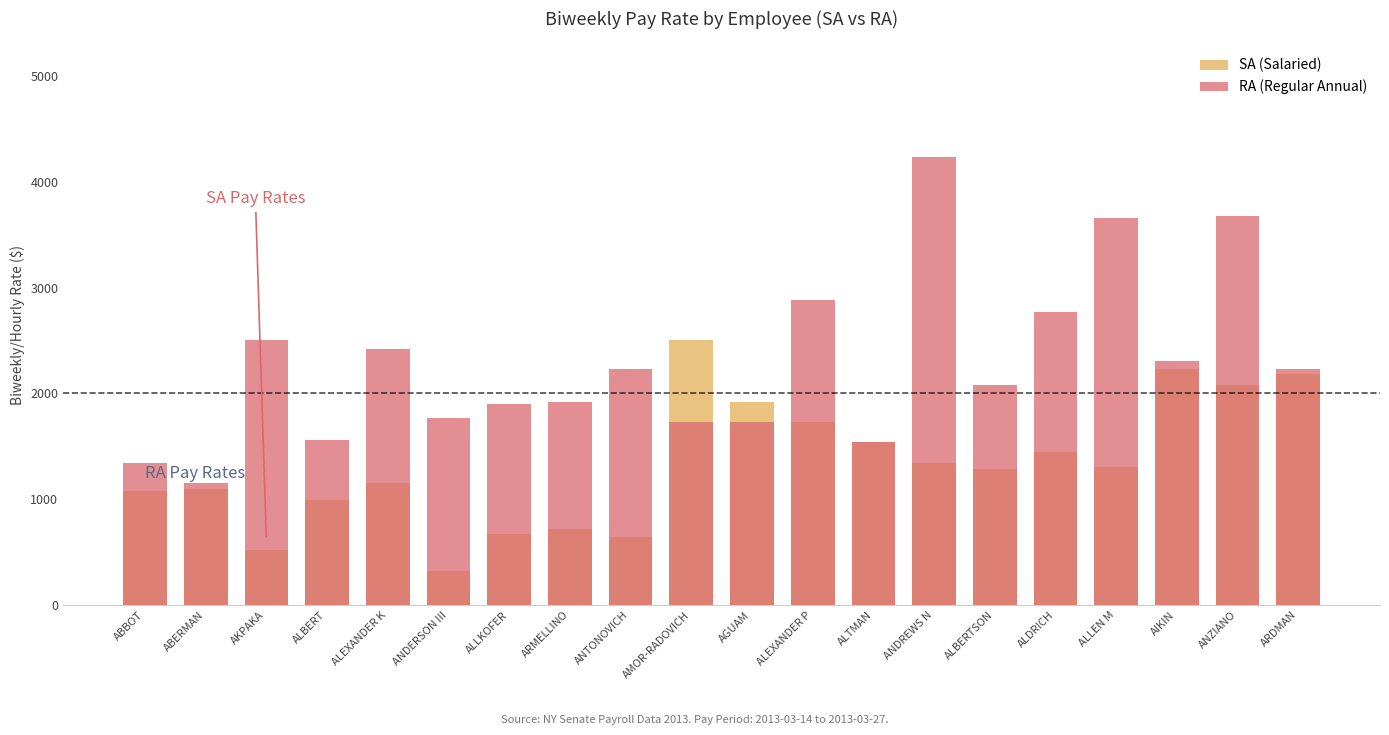

Which has a higher value, ABBOT or ALLEN M?

ALLEN M